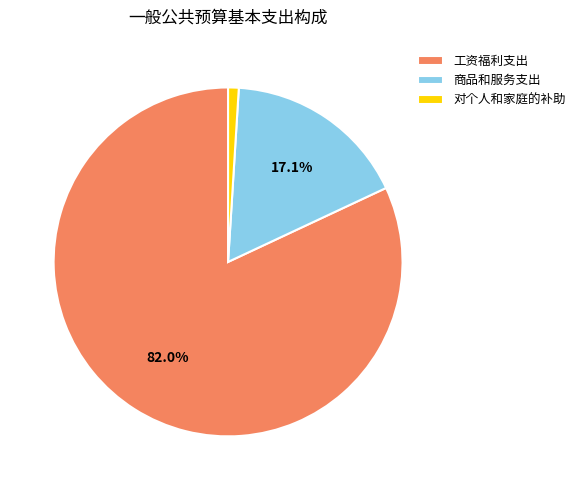

Is the sum of 工资福利支出 and 商品和服务支出 greater than half?

Yes